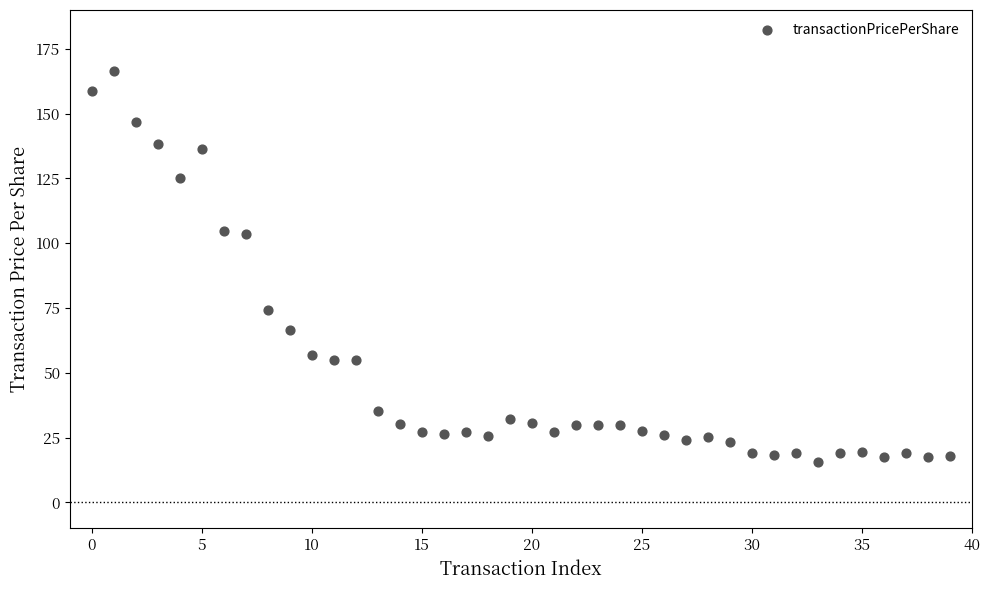

What is the range of Y values (max minus min)?

150.7